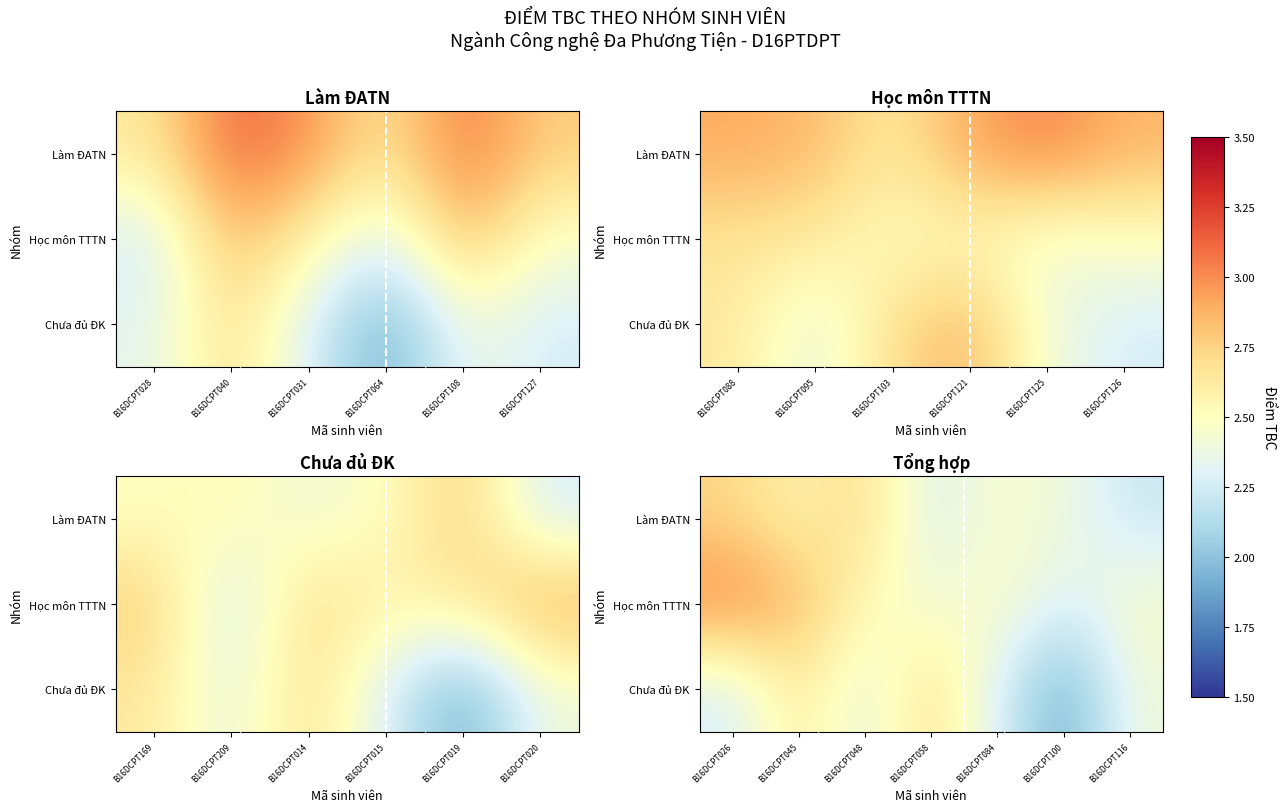

List the series in order of their peak value, lowest first.

Chưa đủ ĐK, Làm ĐATN, Học môn TTTN